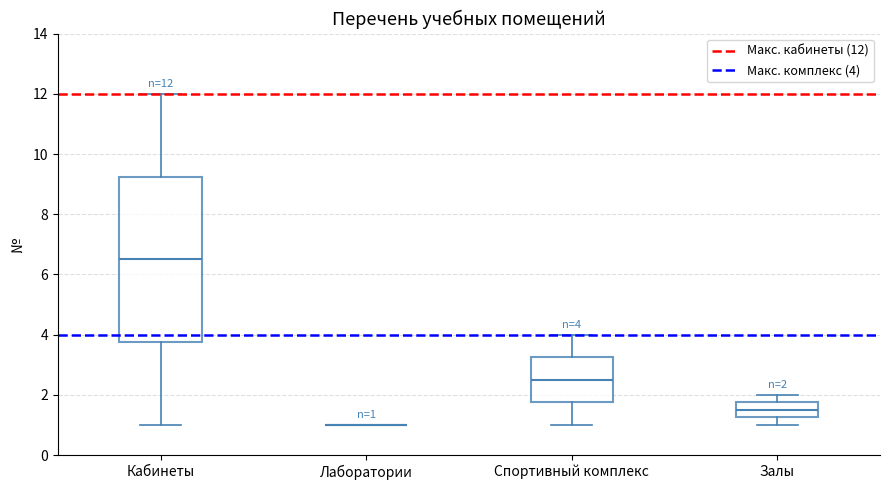

Which box is the tallest, from its lower edge to its upper edge?

Кабинеты